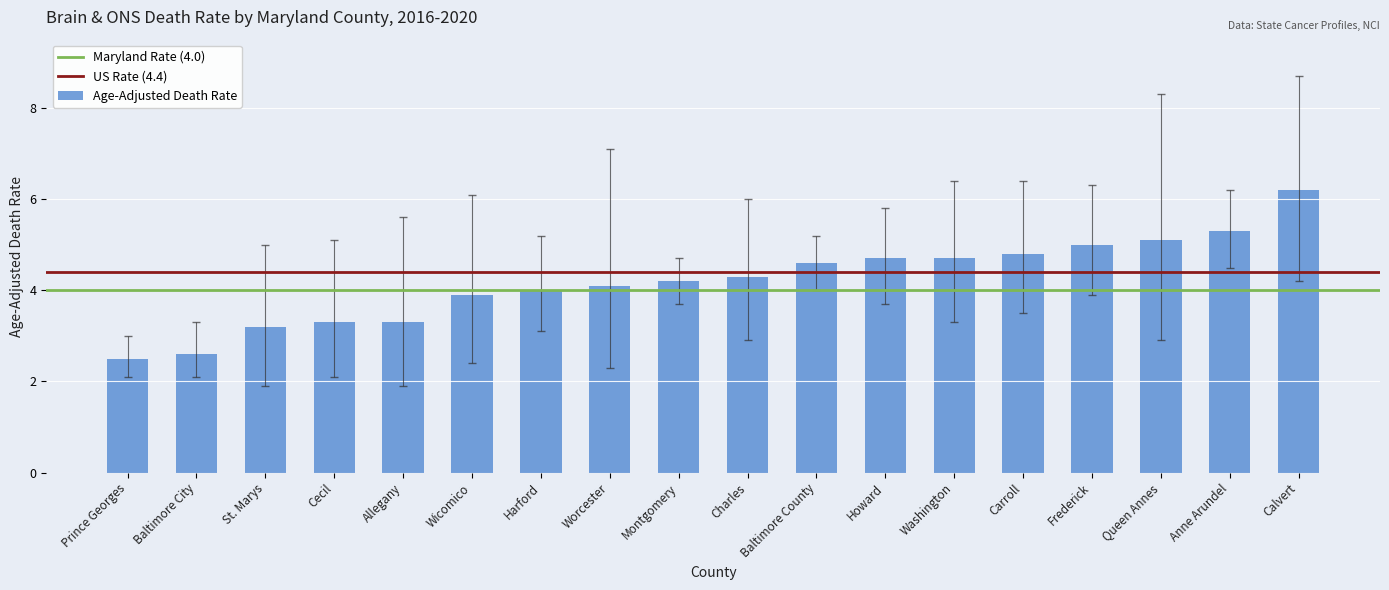

The chart shows a value of 1.6 at Baltimore City. True or false?

False